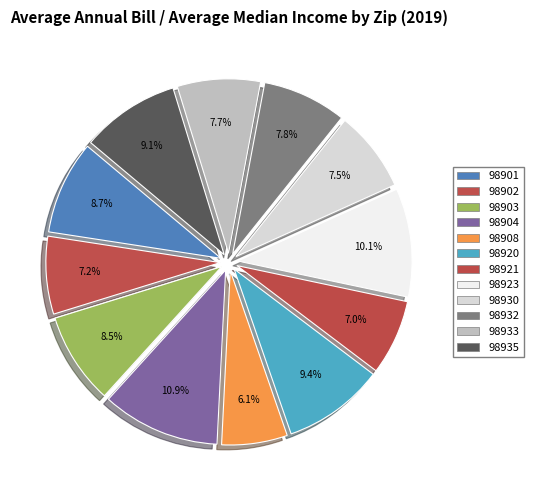

How many segments does this pie chart have?

12